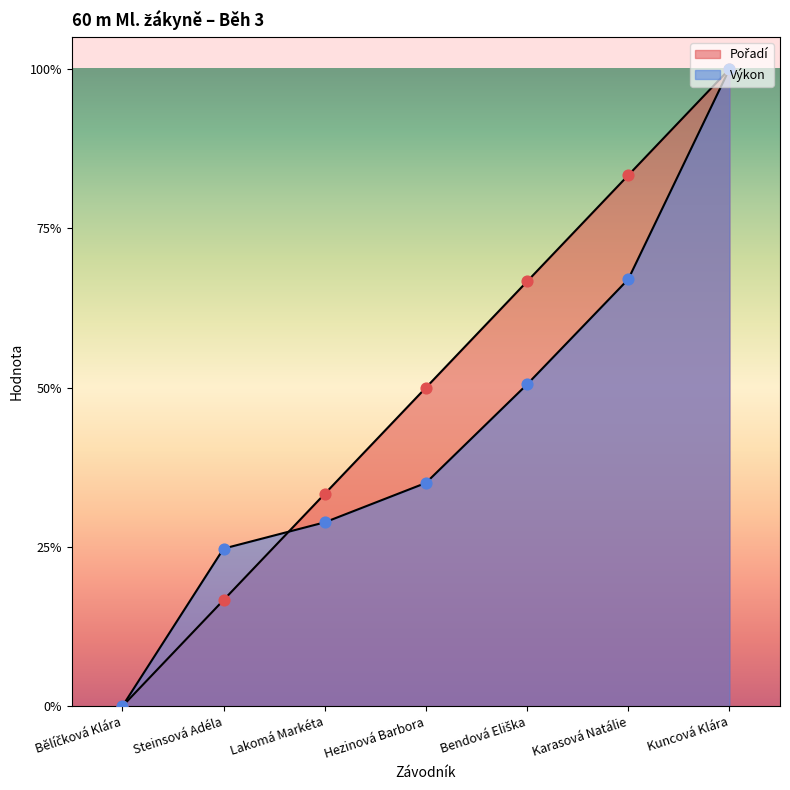

At which category is the sum across all series the highest?

Kuncová Klára